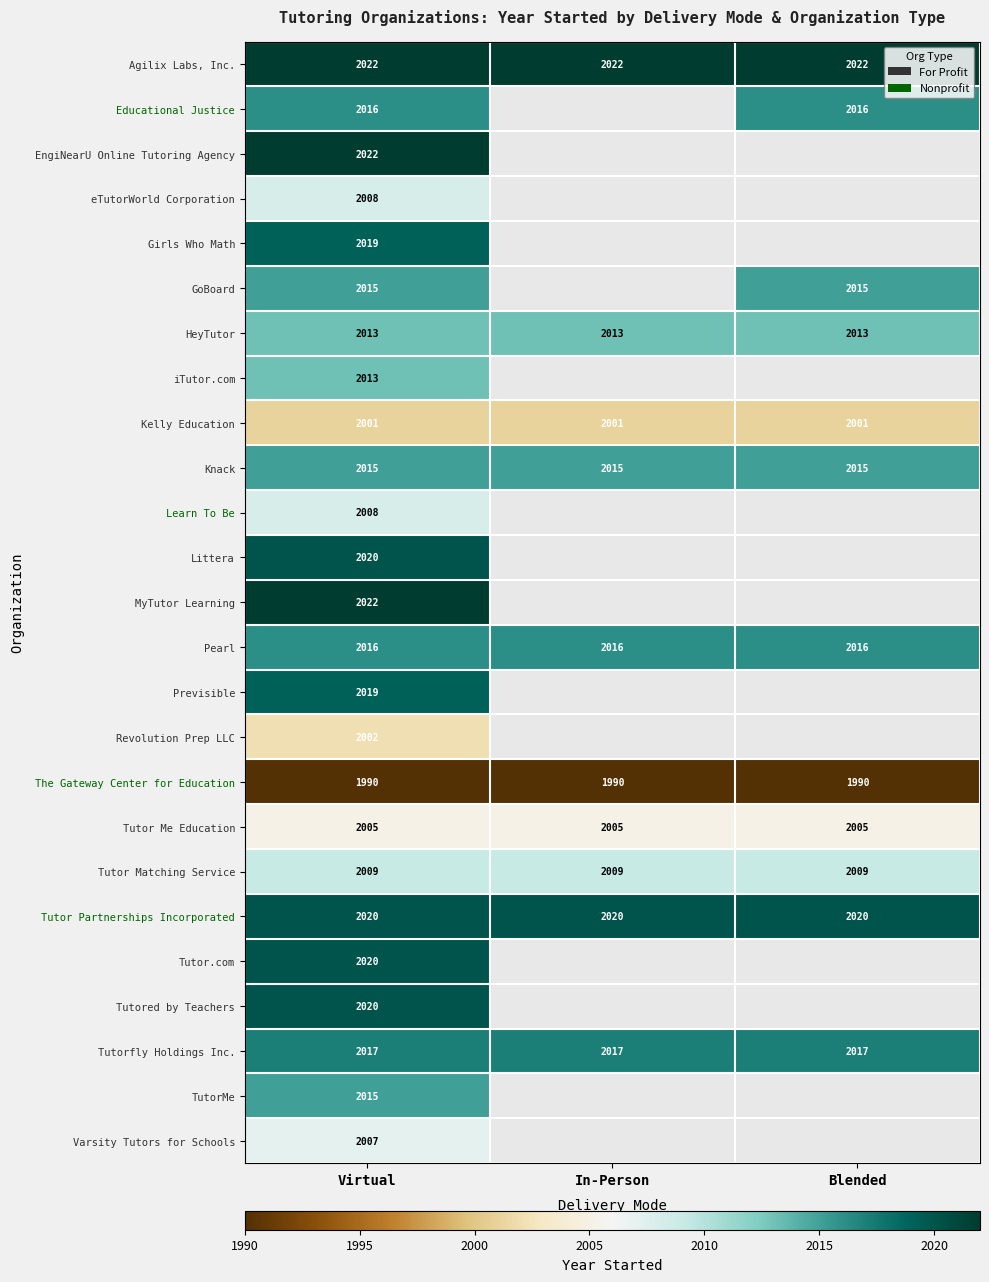

At which category is the sum across all series the highest?

Virtual